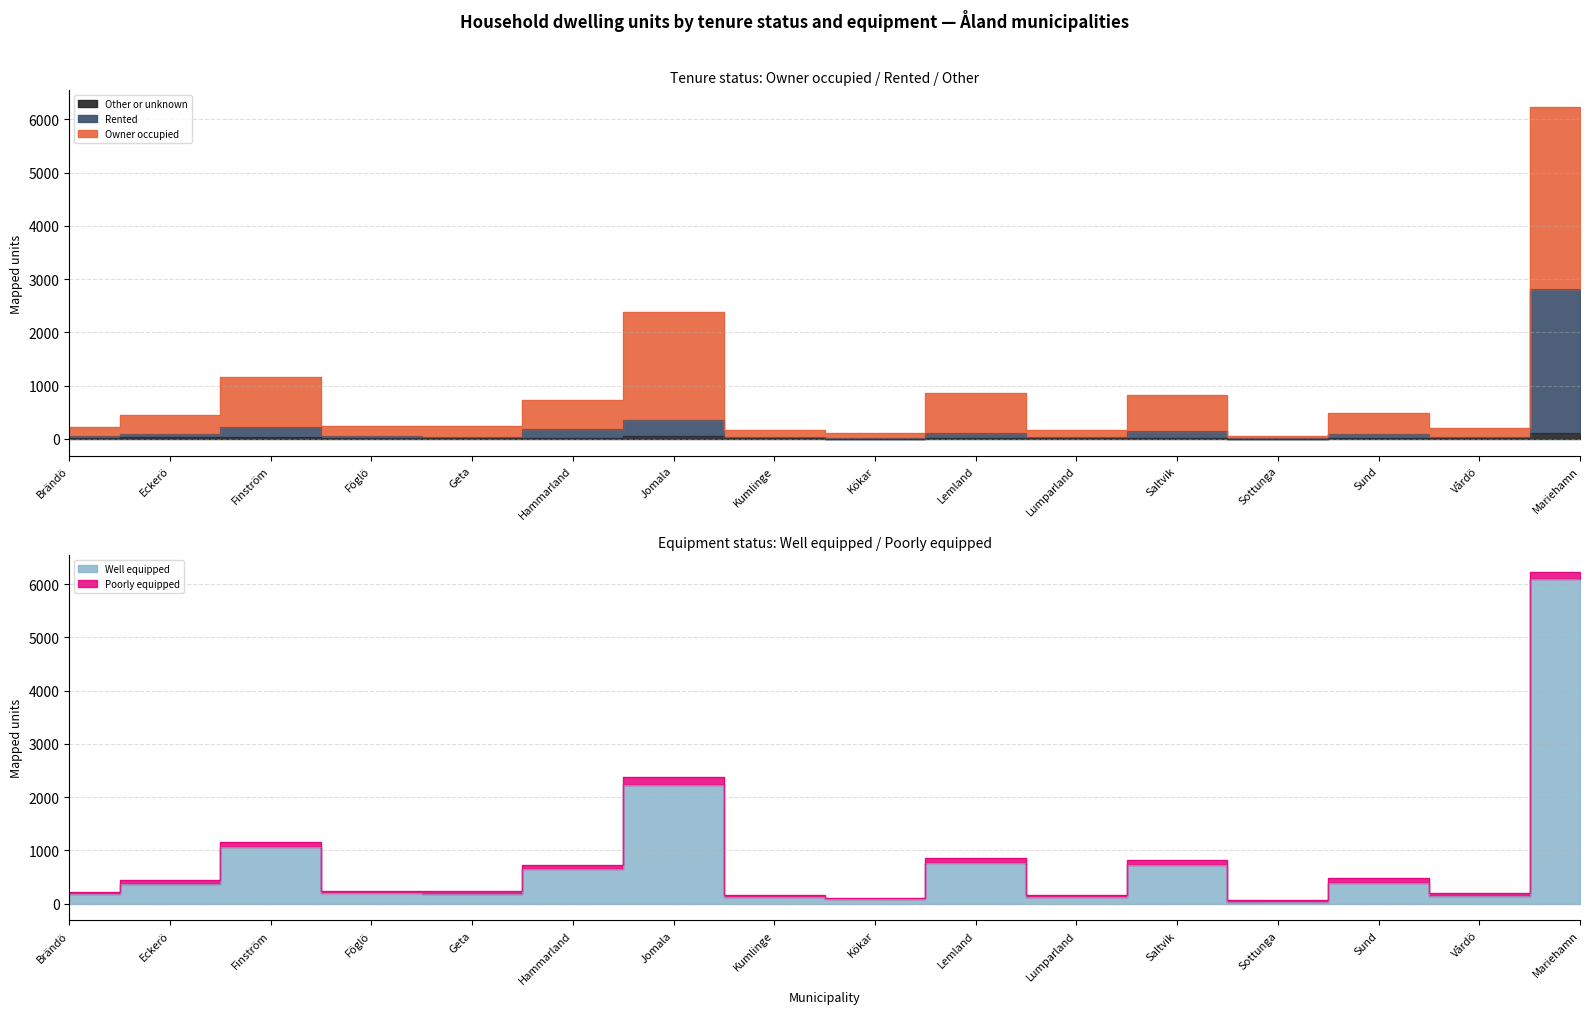

At which label does Well equipped reach its minimum?

Sottunga